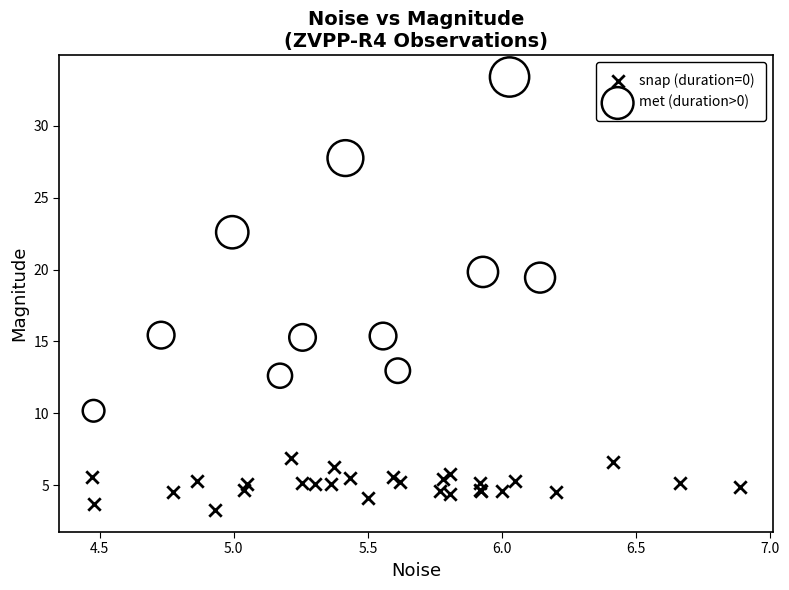

Which series reaches the maximum Y coordinate?

met (duration>0)